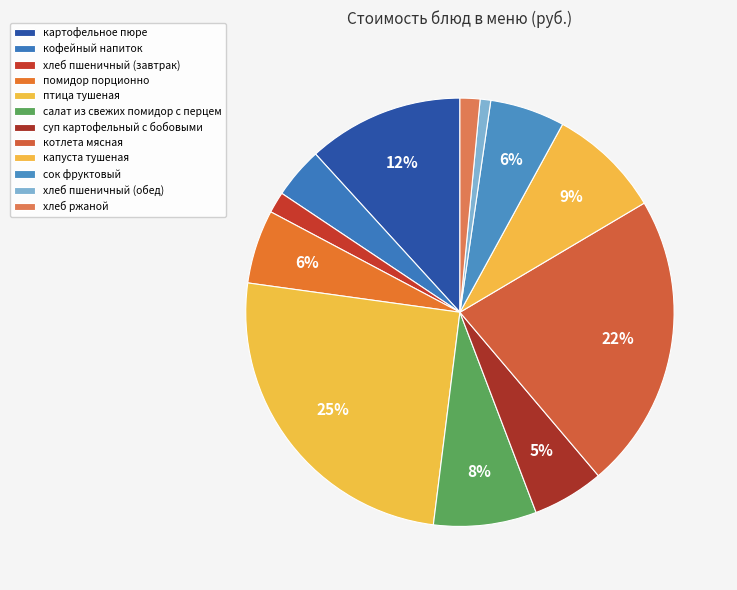

To the nearest percent, what portion does хлеб пшеничный (завтрак) represent?

2%